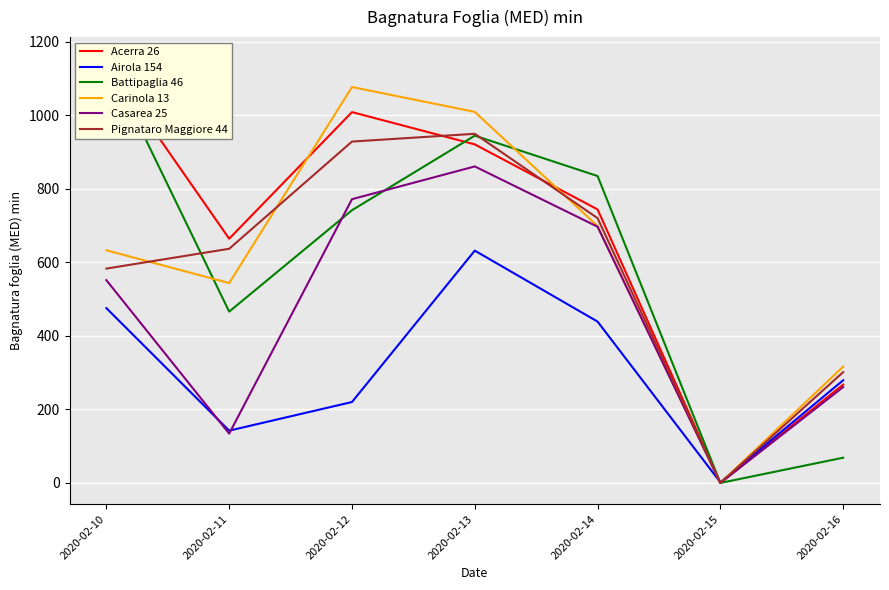

Where is the first local maximum for Acerra 26?

2020-02-12